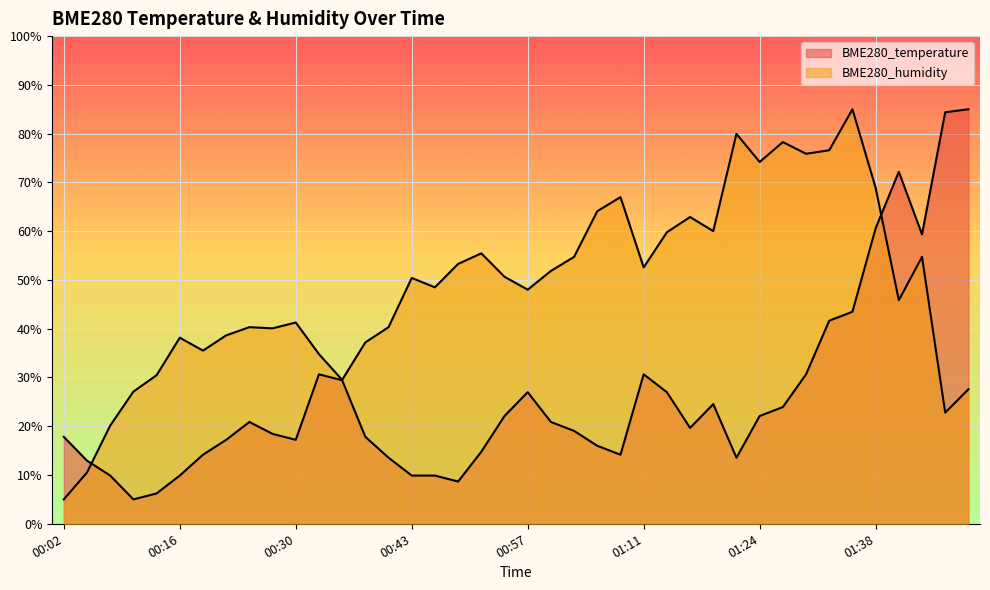

Reading left to right, what are all the values shown in this chart?

BME280_temperature: 00:02=17.8	00:05=12.9	00:08=9.9	00:10=5.0	00:13=6.2	00:16=9.9	00:19=14.2	00:21=17.2	00:24=20.9	00:27=18.4	00:30=17.2	00:32=30.6	00:35=29.4	00:38=17.8	00:41=13.5	00:43=9.9	00:46=9.9	00:49=8.7	00:52=14.8	00:54=22.1	00:57=27.0	01:00=20.9	01:02=19.0	01:05=16.0	01:08=14.2	01:11=30.6	01:13=27.0	01:16=19.7	01:19=24.5	01:22=13.5	01:24=22.1	01:27=23.9	01:30=30.6	01:33=41.6	01:35=43.5	01:38=60.6	01:41=72.2	01:44=59.4	01:46=84.4	01:49=85.0
BME280_humidity: 00:02=5.0	00:05=10.5	00:08=20.1	00:10=27.1	00:13=30.5	00:16=38.2	00:19=35.5	00:21=38.6	00:24=40.3	00:27=40.1	00:30=41.3	00:32=34.8	00:35=29.5	00:38=37.2	00:41=40.3	00:43=50.4	00:46=48.5	00:49=53.3	00:52=55.5	00:54=50.6	00:57=48.0	01:00=51.8	01:02=54.7	01:05=64.1	01:08=67.0	01:11=52.6	01:13=59.8	01:16=62.9	01:19=60.0	01:22=80.0	01:24=74.2	01:27=78.3	01:30=75.9	01:33=76.6	01:35=85.0	01:38=68.9	01:41=45.8	01:44=54.7	01:46=22.8	01:49=27.6